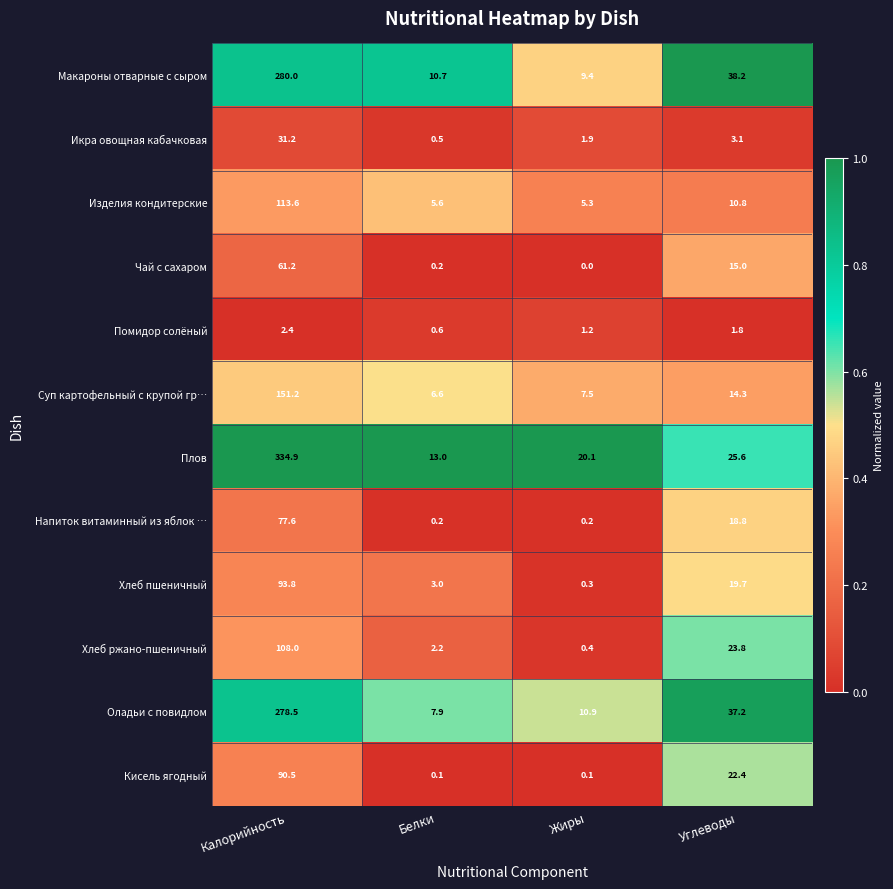

Which label corresponds to the largest value in the chart?

Калорийность